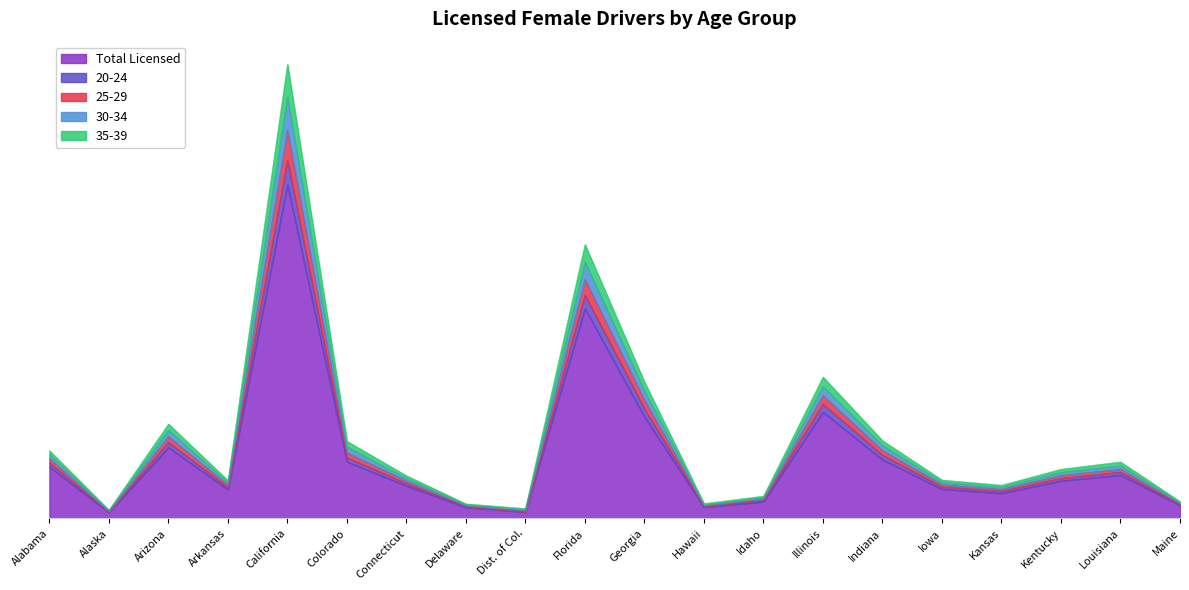

Reading left to right, list all the values displayed in this chart.

Total Licensed: Alabama=21.1	Alaska=2.5	Arizona=29.0	Arkansas=11.7	California=136.3	Colorado=23.2	Connecticut=13.3	Delaware=4.6	Dist. of Col.=2.6	Florida=85.7	Georgia=41.5	Hawaii=4.7	Idaho=6.9	Illinois=43.5	Indiana=24.0	Iowa=12.0	Kansas=10.3	Kentucky=15.3	Louisiana=17.7	Maine=5.4
20-24: Alabama=27.7	Alaska=3.4	Arizona=38.6	Arkansas=15.5	California=185.4	Colorado=31.5	Connecticut=17.4	Delaware=6.0	Dist. of Col.=4.1	Florida=111.9	Georgia=55.7	Hawaii=6.1	Idaho=9.1	Illinois=57.7	Indiana=31.8	Iowa=15.7	Kansas=13.6	Kentucky=20.1	Louisiana=23.1	Maine=6.9
25-29: Alabama=26.1	Alaska=3.2	Arizona=36.1	Arkansas=14.5	California=172.2	Colorado=29.3	Connecticut=16.3	Delaware=5.6	Dist. of Col.=3.7	Florida=104.8	Georgia=52.1	Hawaii=5.7	Idaho=8.6	Illinois=54.0	Indiana=29.8	Iowa=14.8	Kansas=12.7	Kentucky=18.9	Louisiana=21.6	Maine=6.5
30-34: Alabama=24.4	Alaska=2.9	Arizona=33.5	Arkansas=13.6	California=158.6	Colorado=26.9	Connecticut=15.3	Delaware=5.2	Dist. of Col.=3.2	Florida=97.7	Georgia=48.3	Hawaii=5.3	Idaho=8.0	Illinois=50.2	Indiana=27.8	Iowa=13.8	Kansas=11.9	Kentucky=17.6	Louisiana=20.2	Maine=6.1
35-39: Alabama=22.7	Alaska=2.7	Arizona=31.1	Arkansas=12.6	California=146.3	Colorado=24.8	Connecticut=14.2	Delaware=4.9	Dist. of Col.=2.8	Florida=91.2	Georgia=44.8	Hawaii=4.9	Idaho=7.5	Illinois=46.7	Indiana=25.8	Iowa=12.9	Kansas=11.1	Kentucky=16.4	Louisiana=18.9	Maine=5.7